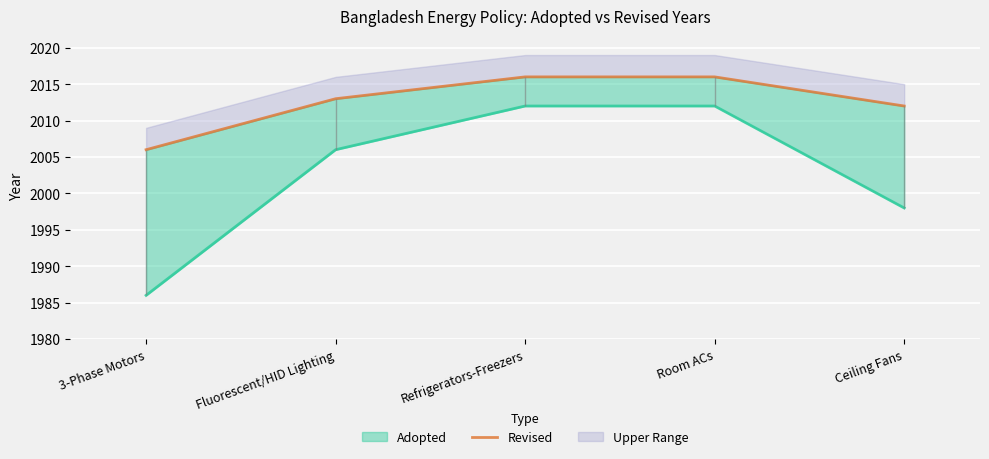

What is the greatest value displayed?

2016